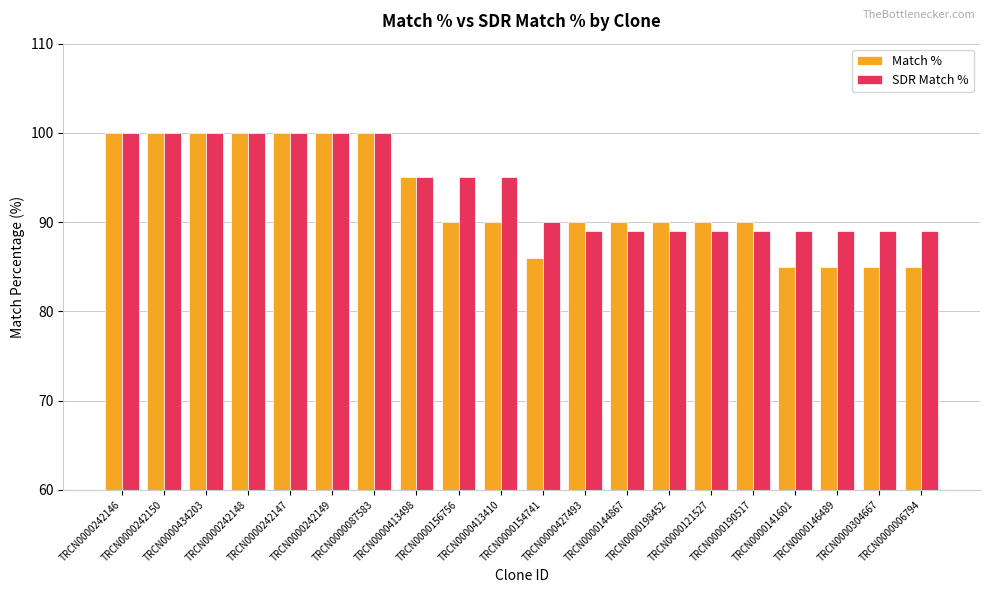

What is the greatest value displayed?

100